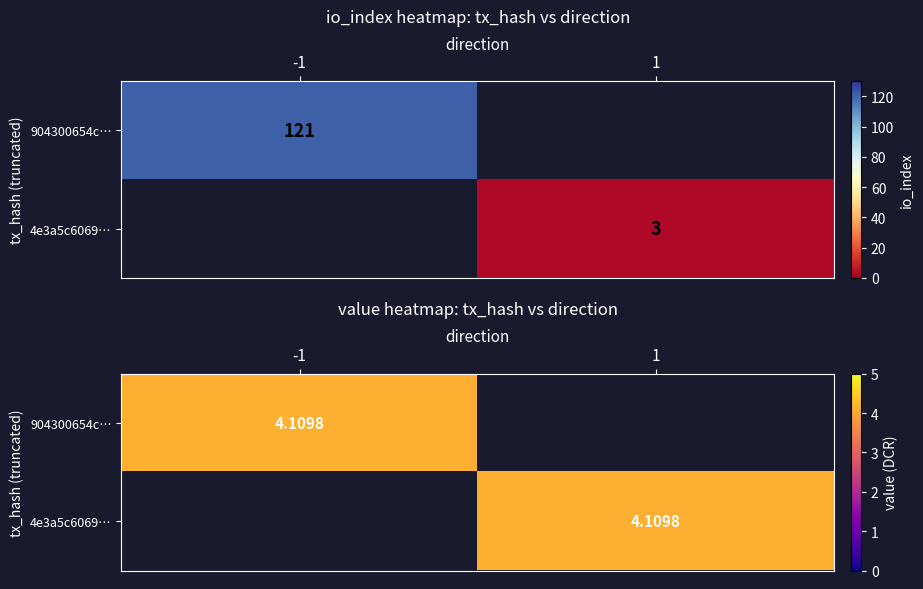

Rank the series by their average value, from lowest to highest.

4e3a5c6069607dd36bff715653bae1d24a7e134, 904300654c51d94b7fdf42c1330b4159ac7a37a